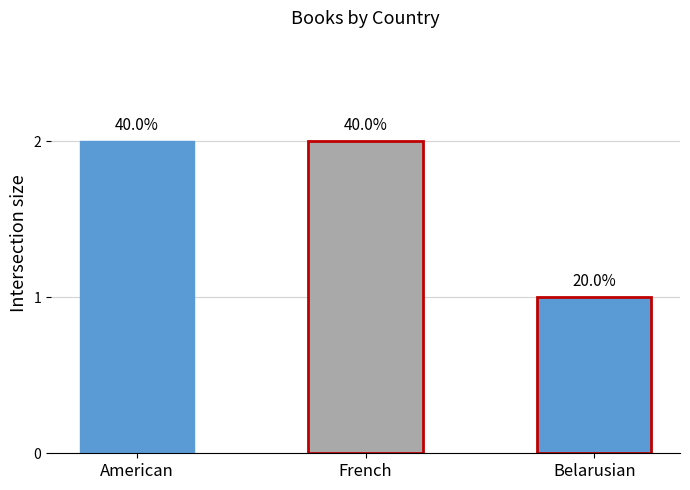

The chart shows a value of 3 at French. True or false?

False